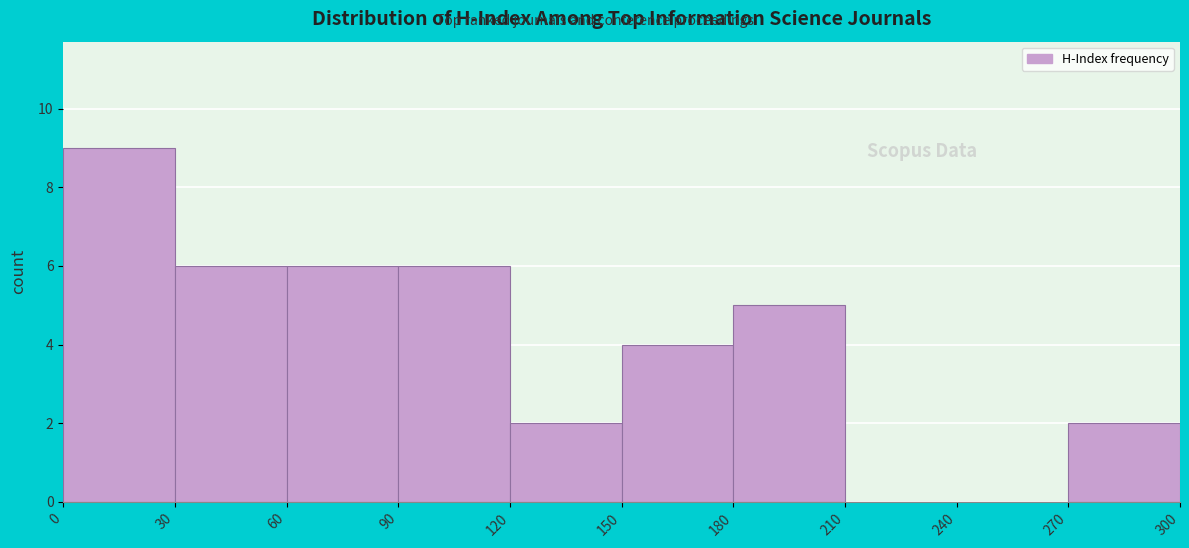

Reading left to right, list every bar in this chart as the range it spans on the x-axis followed by its height. The values are not printed on the chart, so give them approximately, as read against the axis.

0 to 30: 9
30 to 60: 6
60 to 90: 6
90 to 120: 6
120 to 150: 2
150 to 180: 4
180 to 210: 5
210 to 240: 0
240 to 270: 0
270 to 300: 2